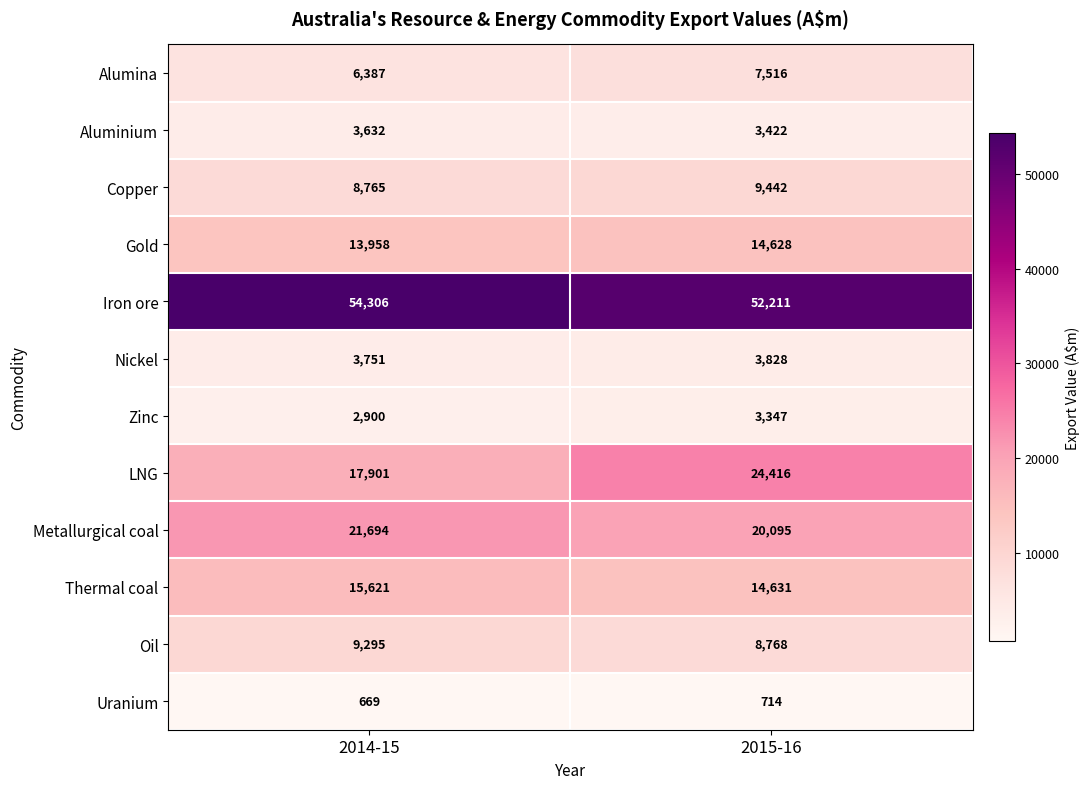

Reading left to right, extract all data points from this chart.

Alumina: 2014-15=6387	2015-16=7516
Aluminium: 2014-15=3632	2015-16=3422
Copper: 2014-15=8765	2015-16=9442
Gold: 2014-15=13958	2015-16=14628
Iron ore: 2014-15=54306	2015-16=52211
Nickel: 2014-15=3751	2015-16=3828
Zinc: 2014-15=2900	2015-16=3347
LNG: 2014-15=17901	2015-16=24416
Metallurgical coal: 2014-15=21694	2015-16=20095
Thermal coal: 2014-15=15621	2015-16=14631
Oil: 2014-15=9295	2015-16=8768
Uranium: 2014-15=669	2015-16=714